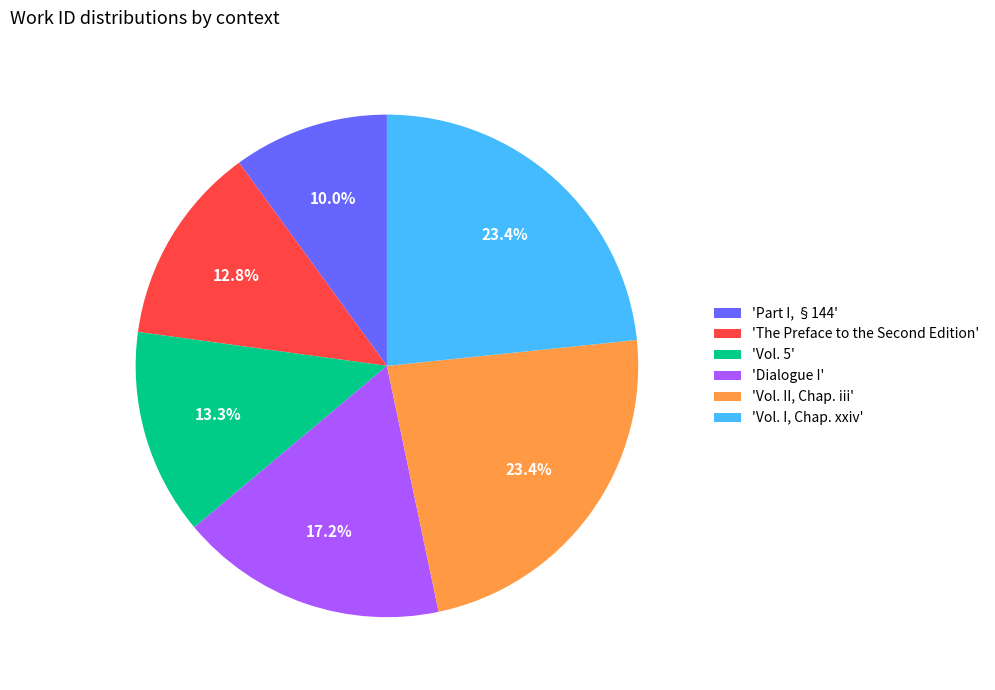

Is there a majority slice in this chart?

No